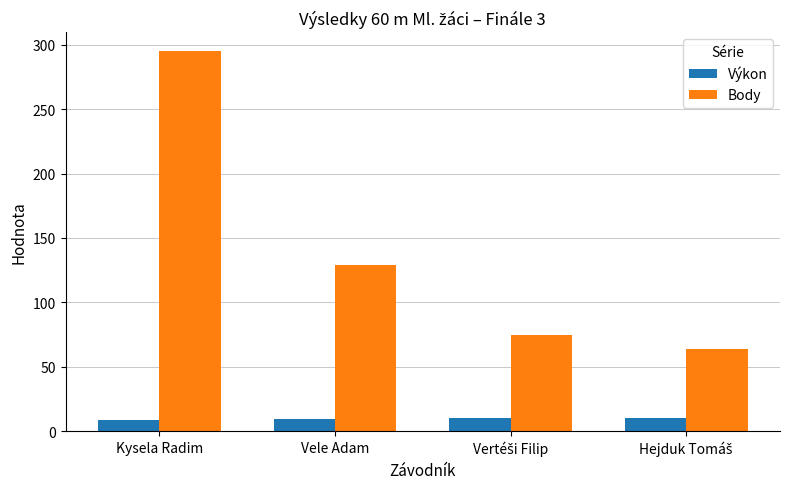

What is the difference between the maximum and second lowest values in the Výkon series?

0.5